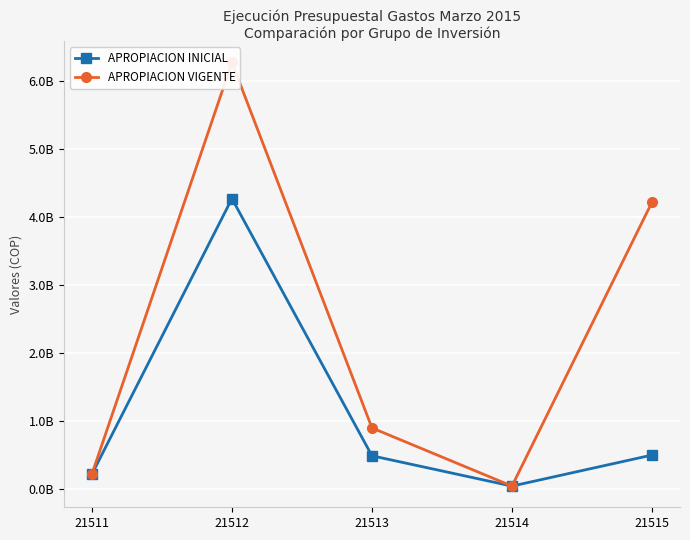

What is the total value across all series at 21513?

1398712272.8